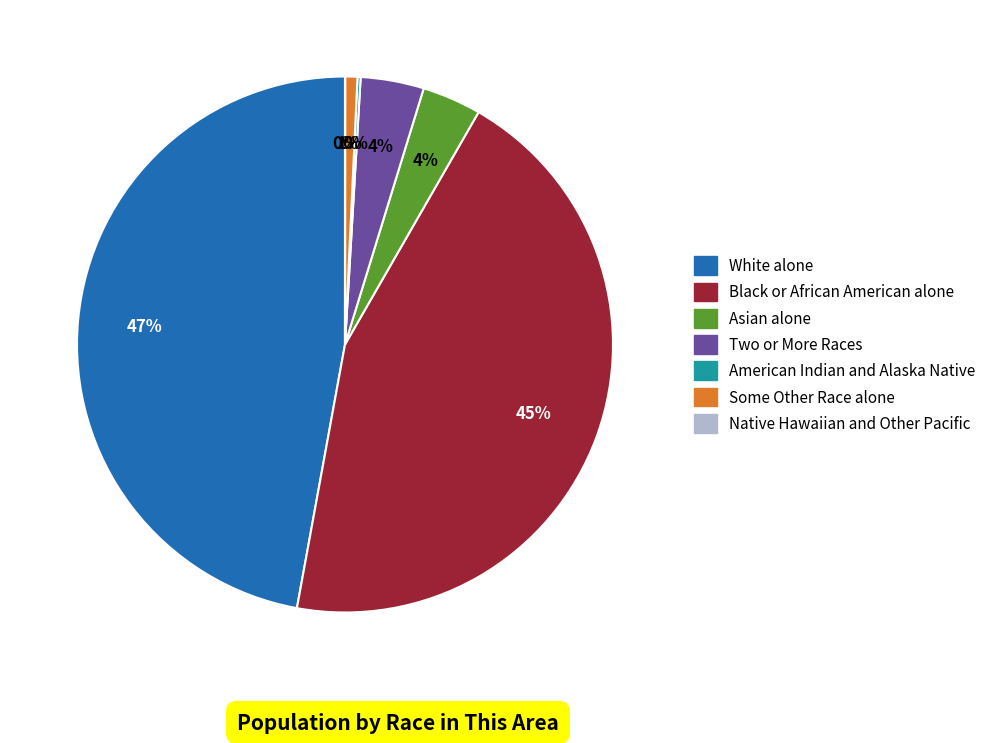

Which category has the biggest portion of the pie?

White alone